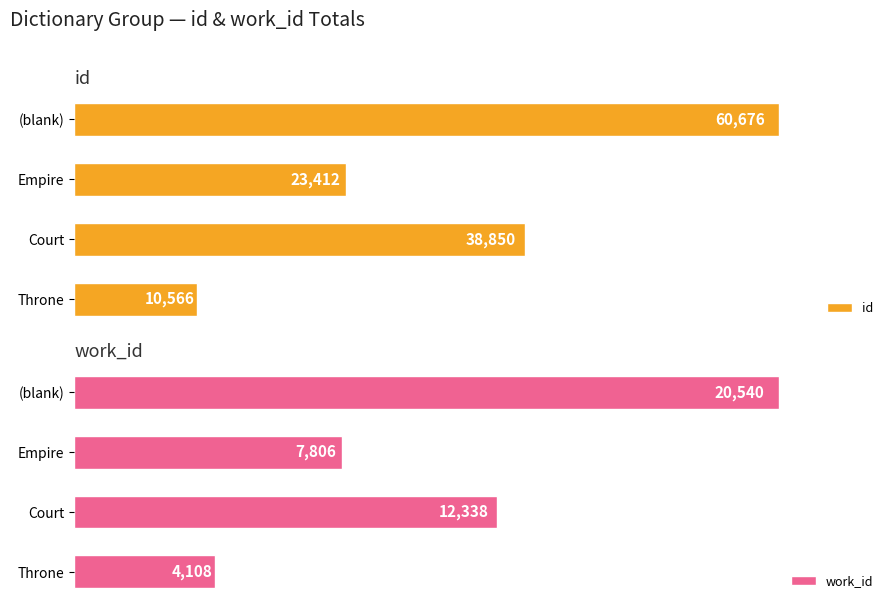

Which category has the highest value in the id series?

(blank)